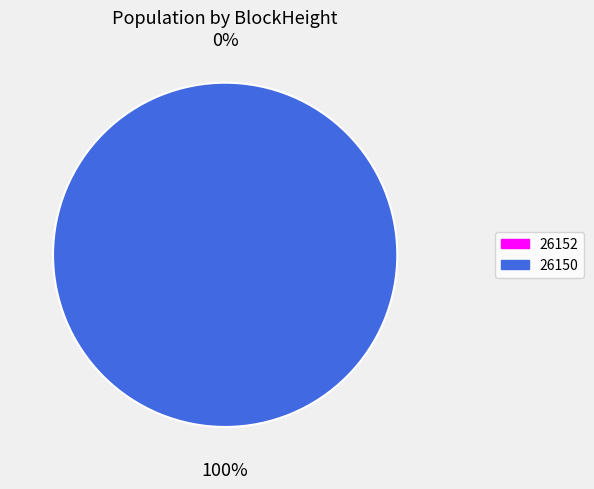

Between 26152 and 26150, which is larger?

26150